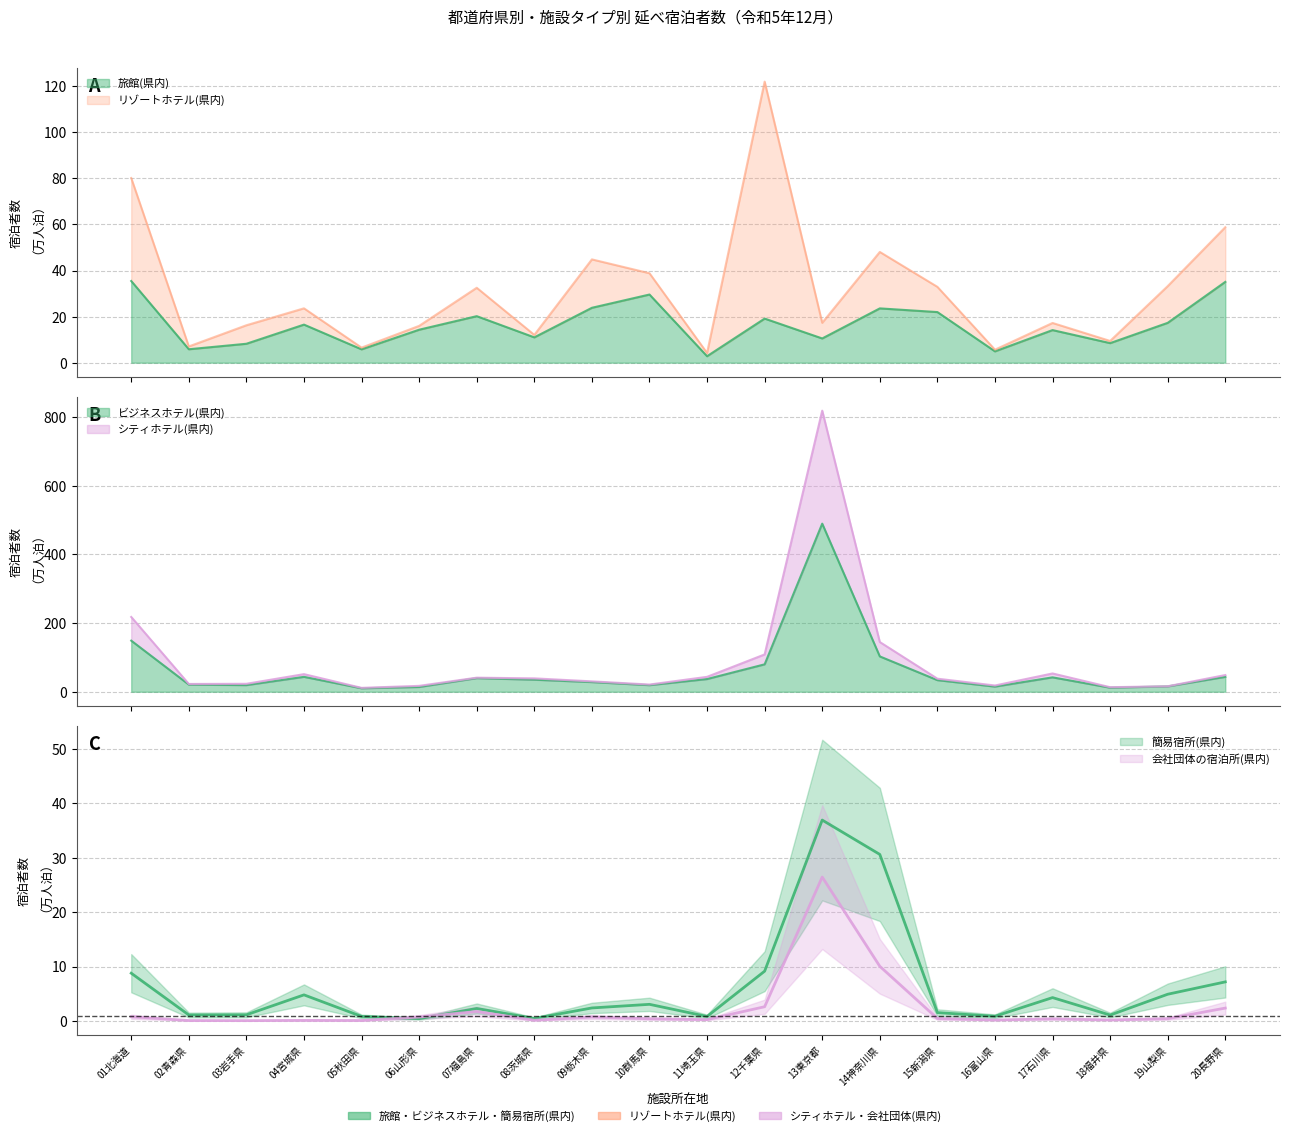

What is the difference between the highest and lowest values at 01北海道?

217.0